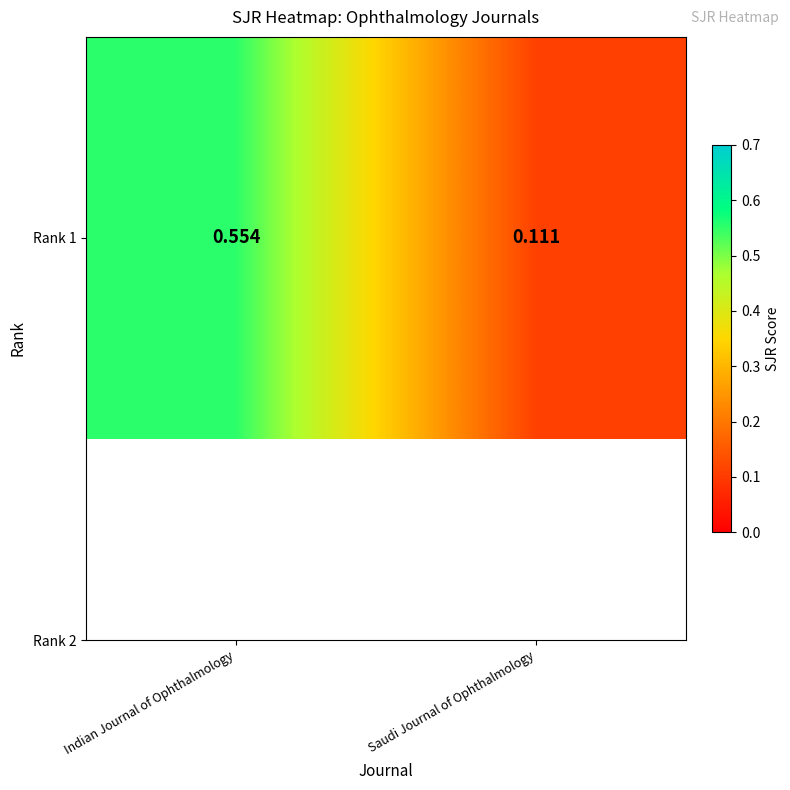

Rank the categories by value from highest to lowest.

Indian Journal of Ophthalmology, Saudi Journal of Ophthalmology